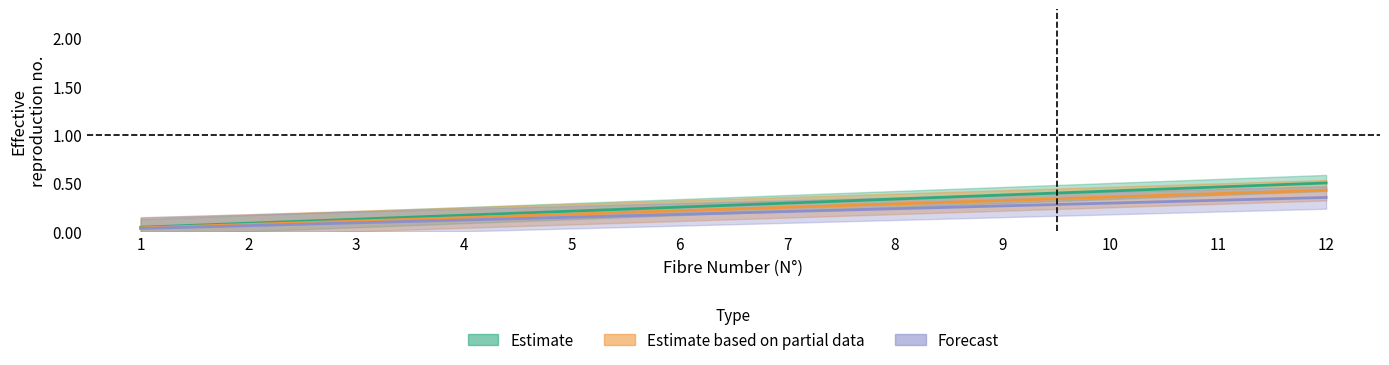

Between 3 and 9, which series saw the biggest shift?

N_col8